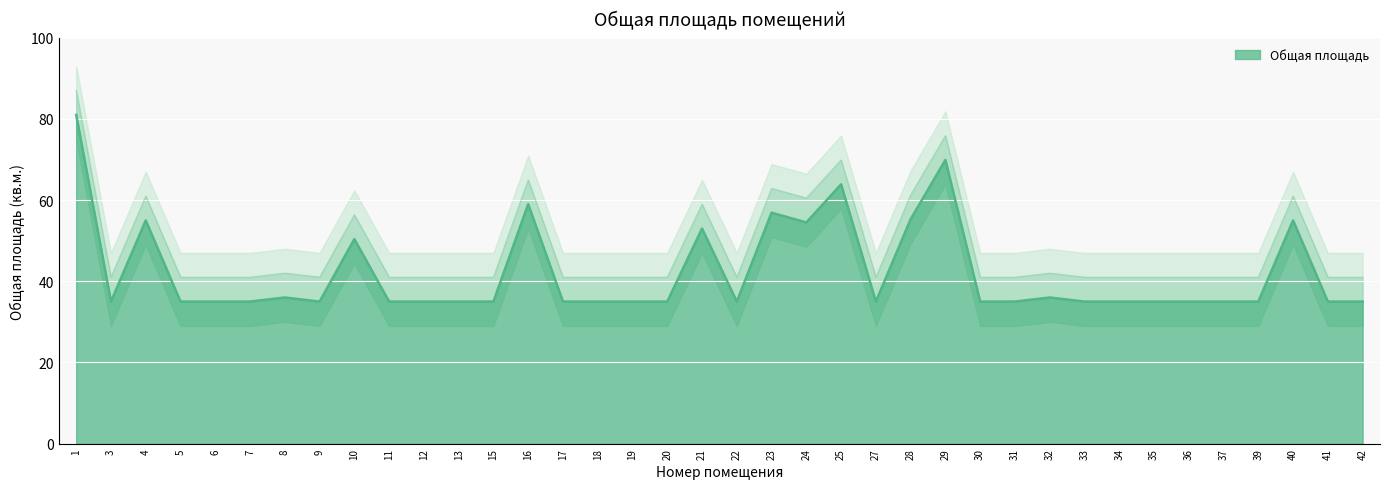

Reading right to left, list all the values displayed in this chart.

42=35.0	41=35.0	40=55.0	39=35.0	37=35.0	36=35.0	35=35.0	34=35.0	33=35.0	32=36.0	31=35.0	30=35.0	29=69.9	28=55.3	27=35.0	25=63.9	24=54.5	23=56.9	22=35.0	21=53.0	20=35.0	19=35.0	18=35.0	17=35.0	16=59.0	15=35.0	13=35.0	12=35.0	11=35.0	10=50.4	9=35.0	8=36.0	7=35.0	6=35.0	5=35.0	4=55.0	3=35.0	1=81.0